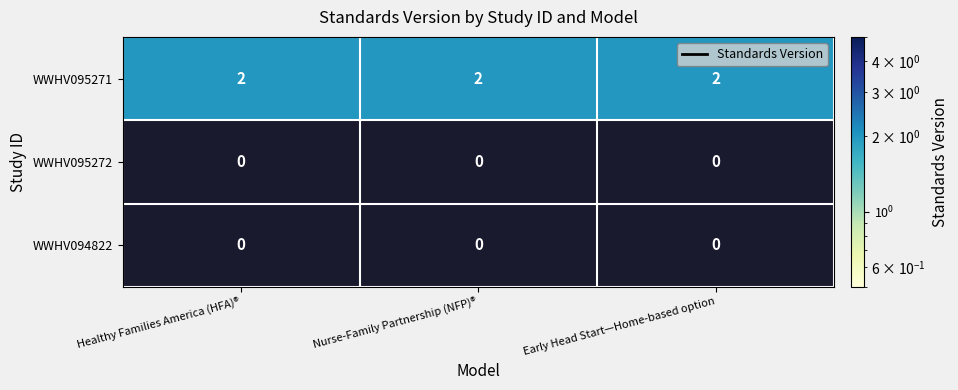

What is the sum of the WWHV095271 values at Early Head Start—Home-based option and Healthy Families America (HFA)®?

4